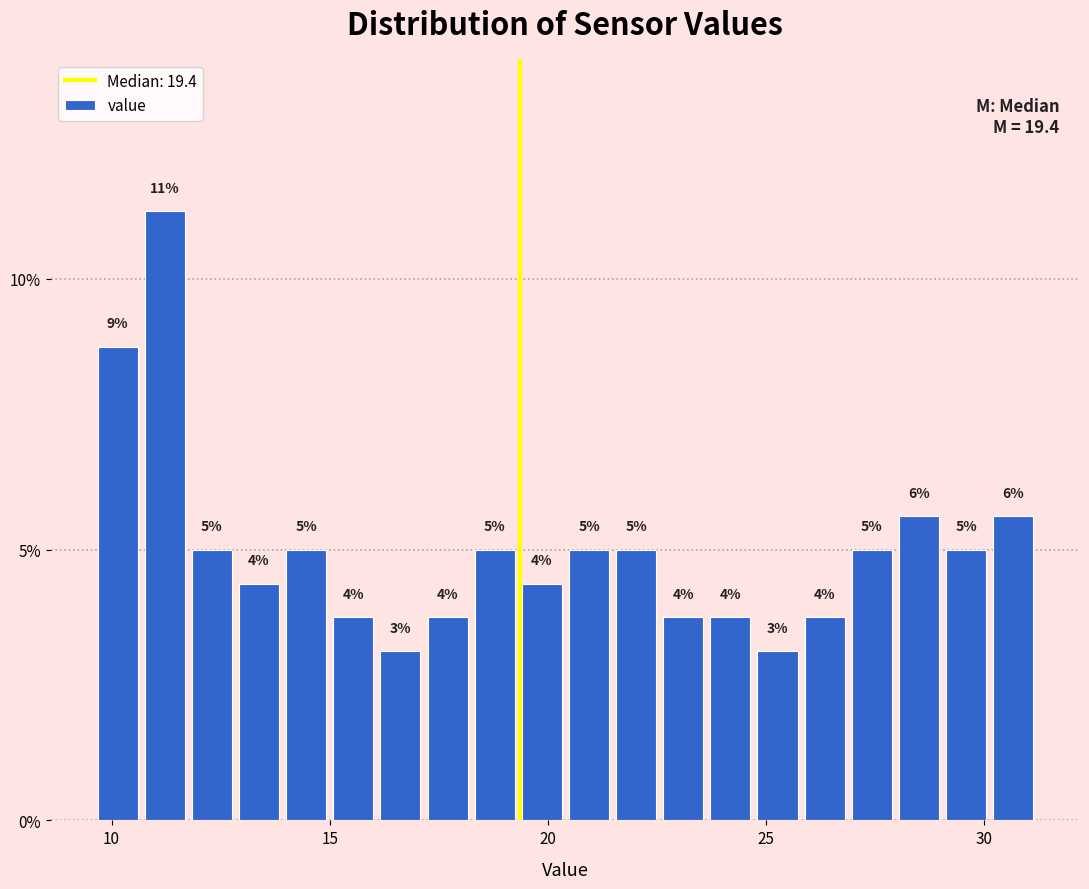

Read against the x-axis, roughly where is the centre of the tallest bar?

11.0